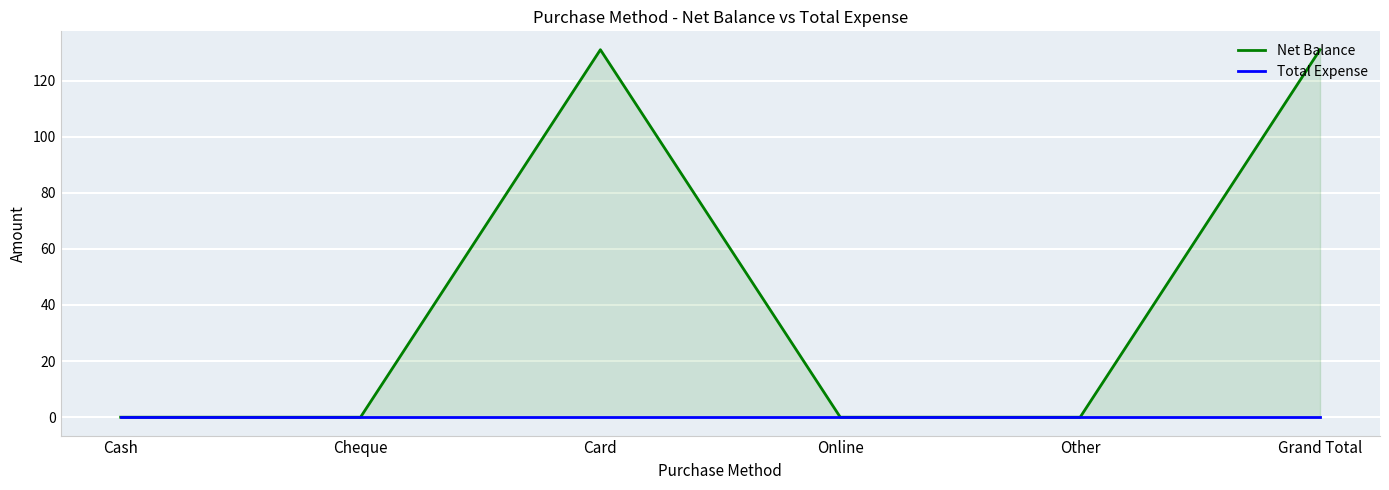

True or false: Total Expense has more than 2 points higher than both neighbors.

False